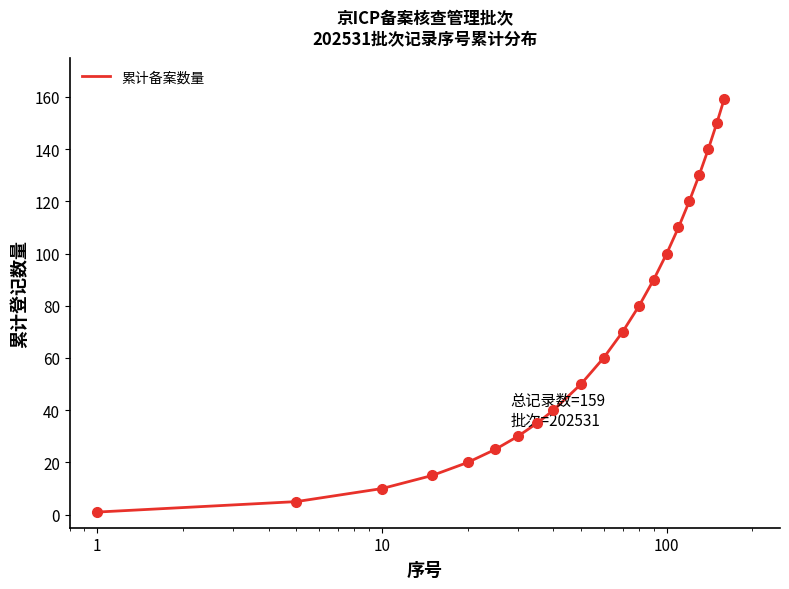

What is the difference between the maximum and minimum values?

158